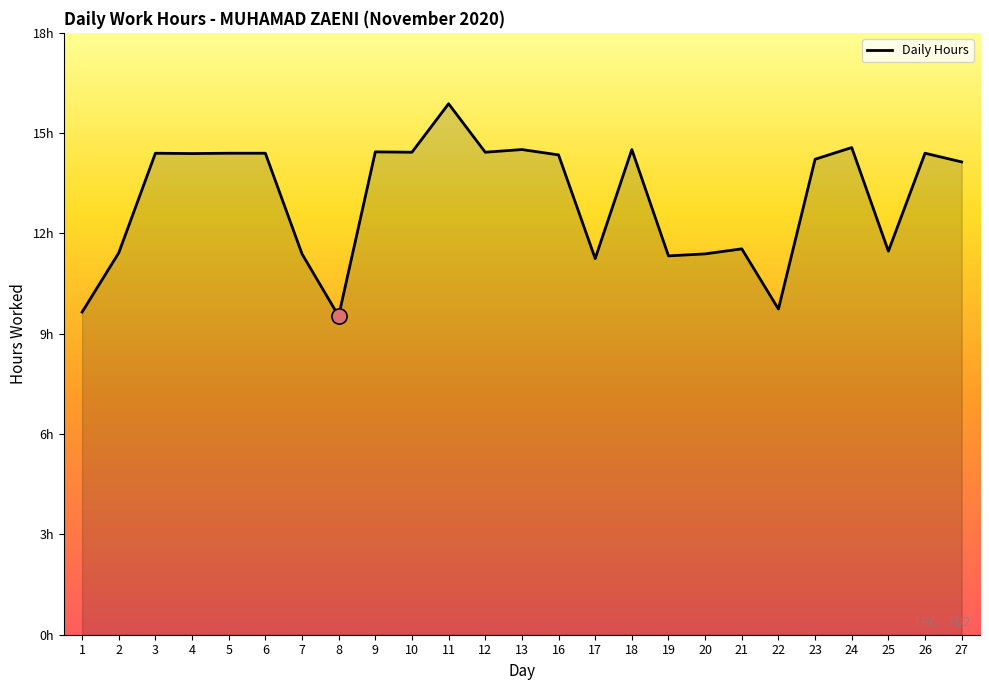

What is the change in value from 2 to 9?

+3.0